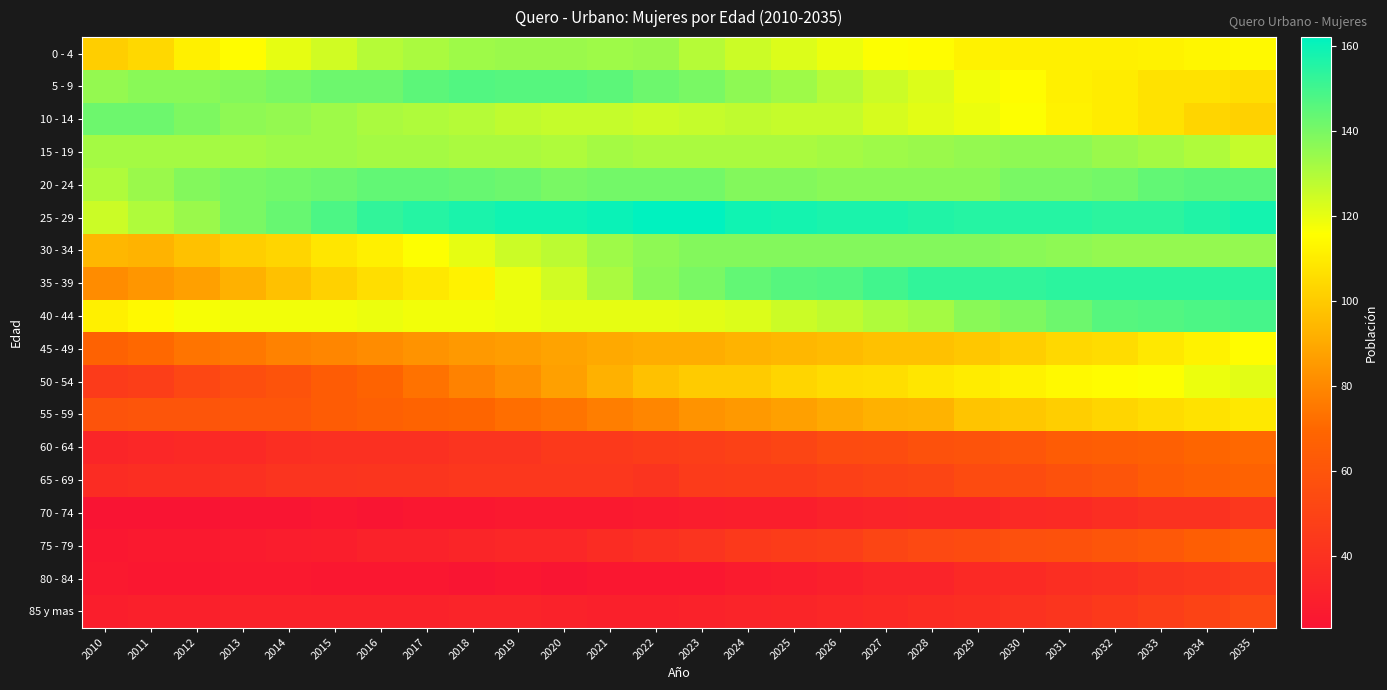

What is the spread (max minus min) of values at 2016?

129